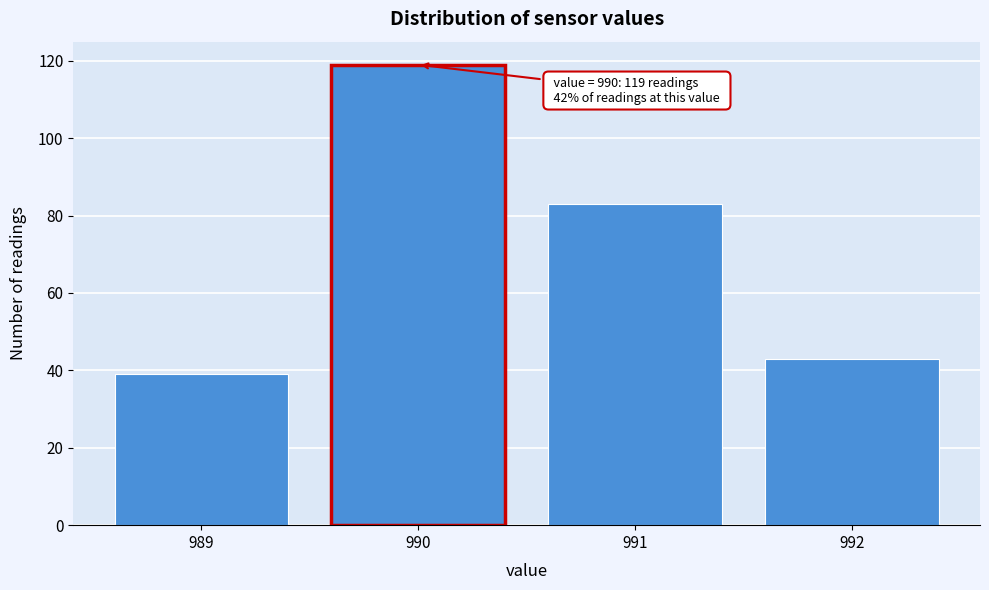

Reading left to right, what are all the values shown in this chart?

39	119	83	43